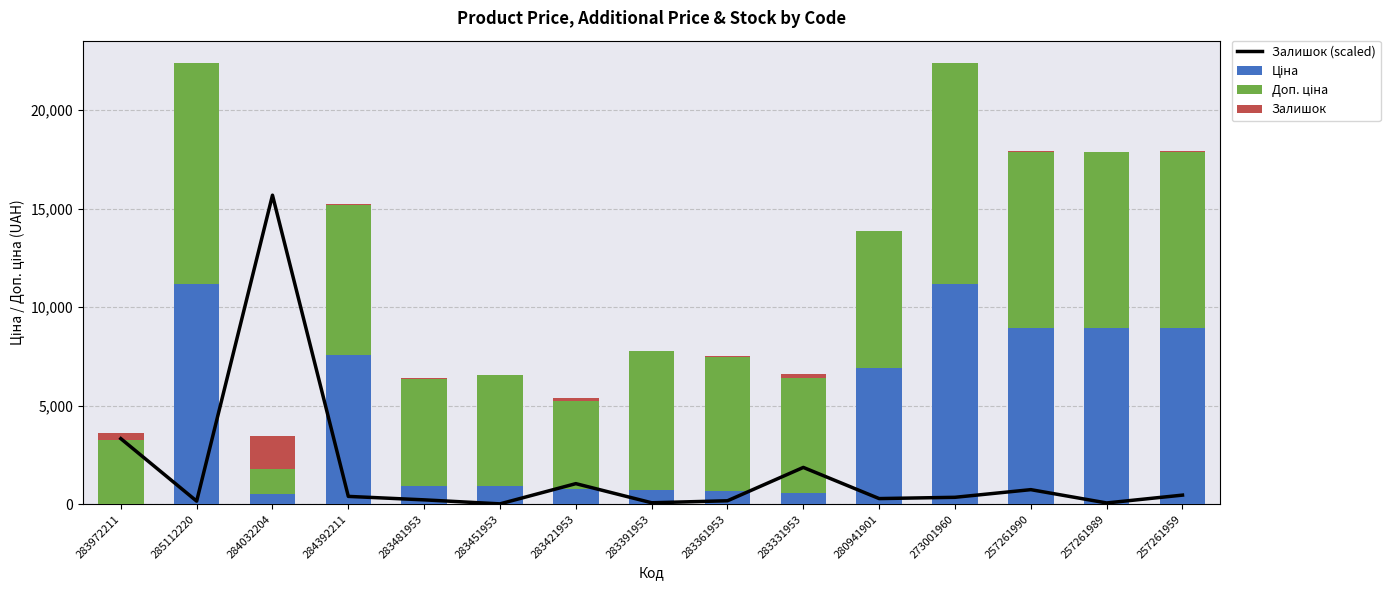

What is the sum of the Ціна values at 257261990 and 283331953?

9518.5